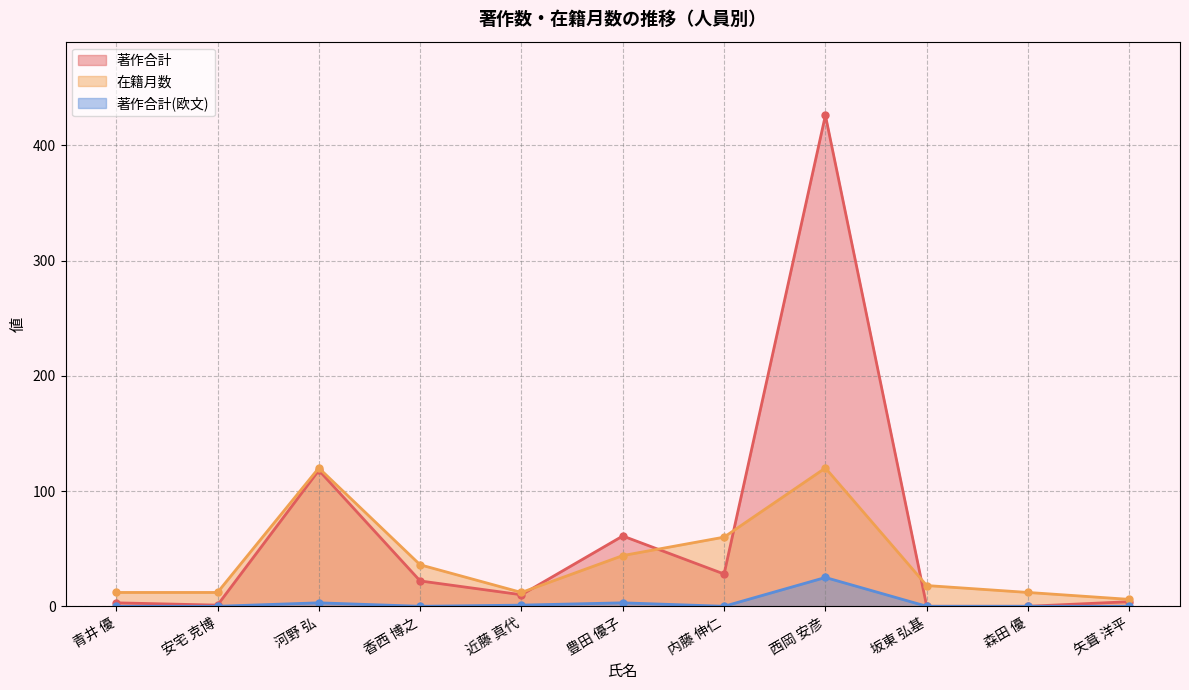

Which category has the lowest value in the 著作合計 series?

坂東 弘基